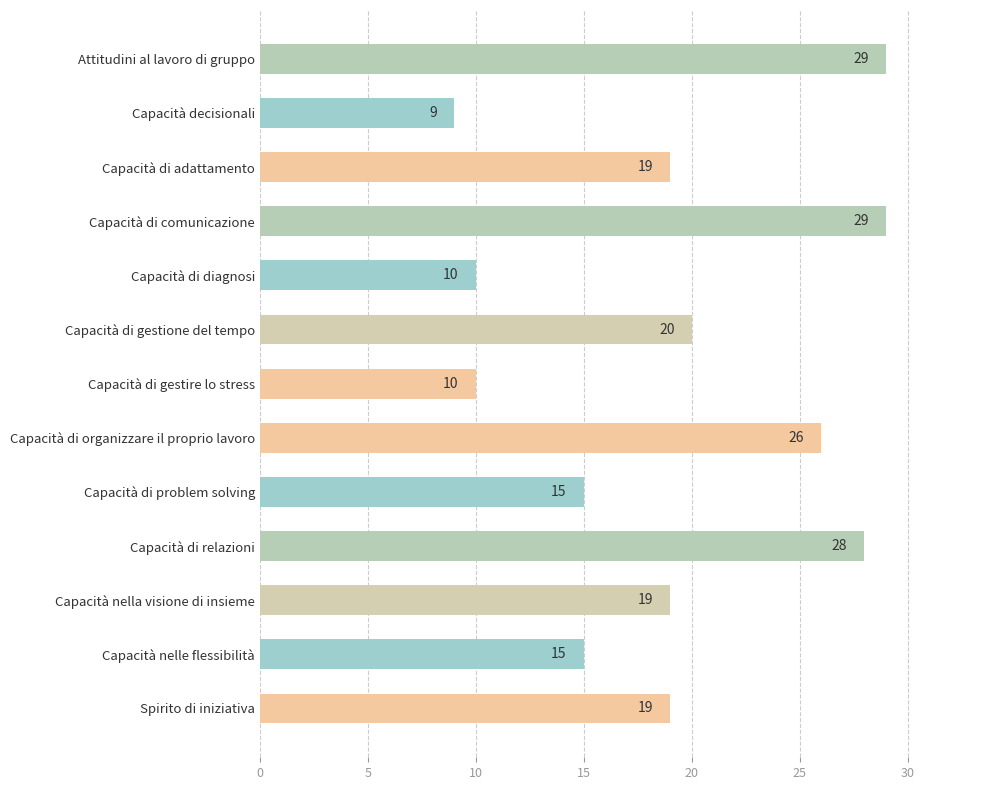

True or false: the data shows 20 at Capacità di gestione del tempo.

True